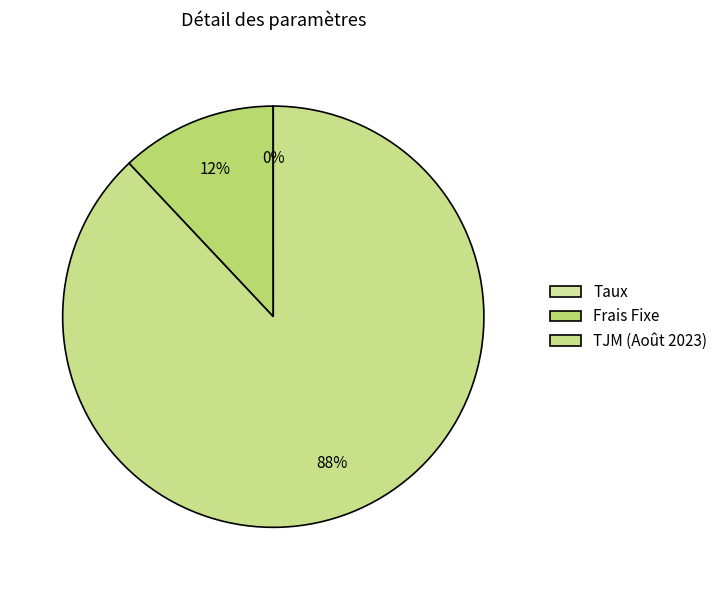

What percentage is NOT represented by TJM (Août 2023)?

12.0%